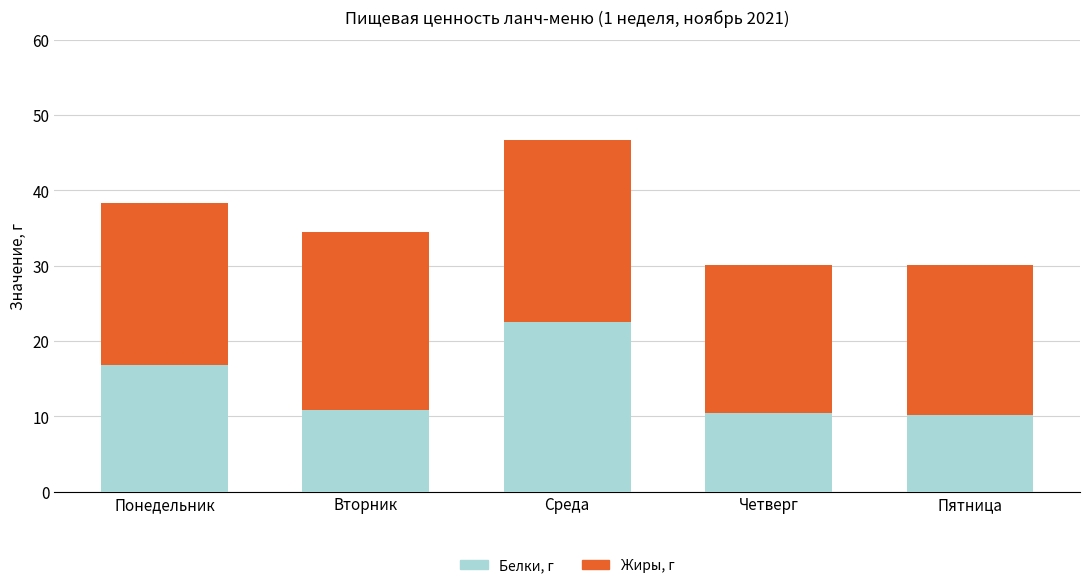

What is the minimum value for Белки, г?

10.2